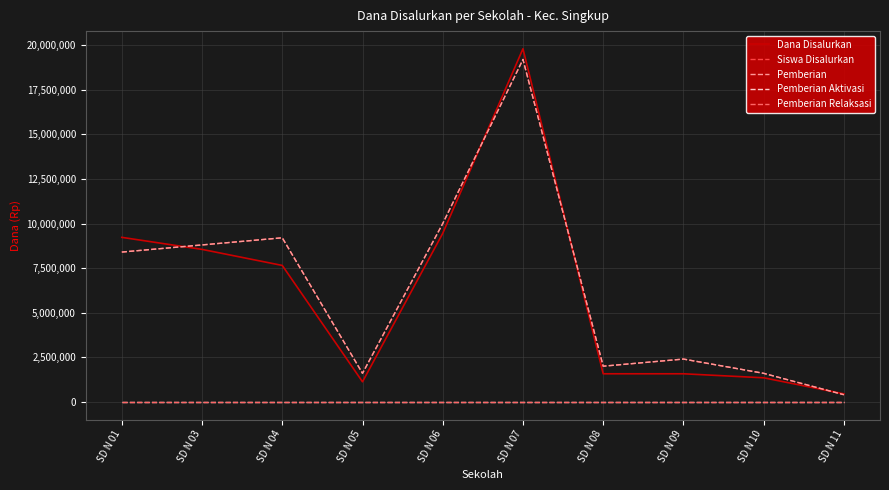

Where is the first local maximum for Pemberian?

SD N 04